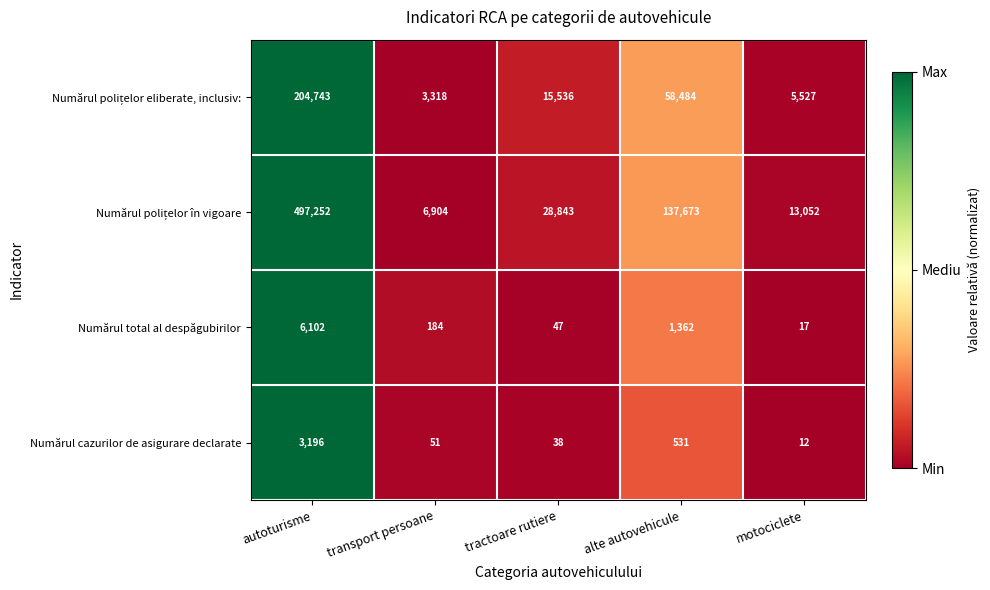

How many series are shown in this chart?

4